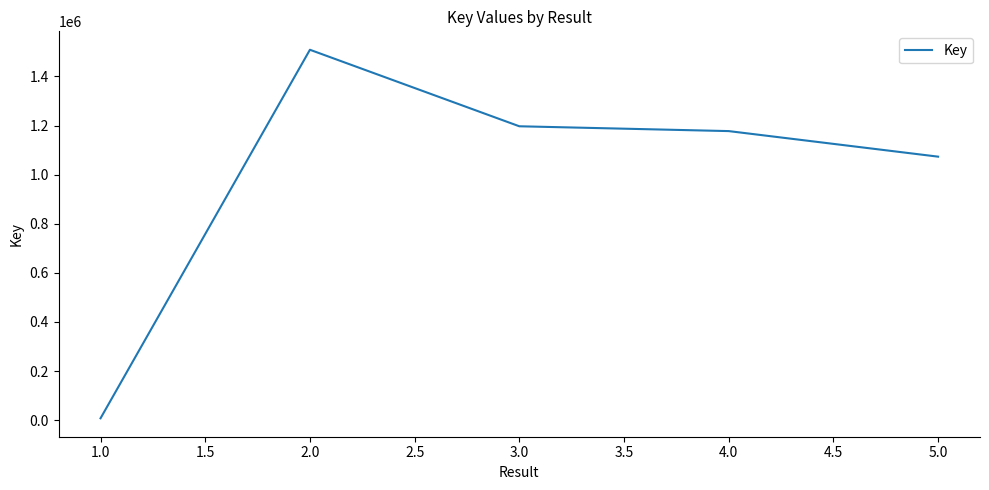

List the labels in order of value, largest first.

2.0, 3.0, 4.0, 5.0, 1.0